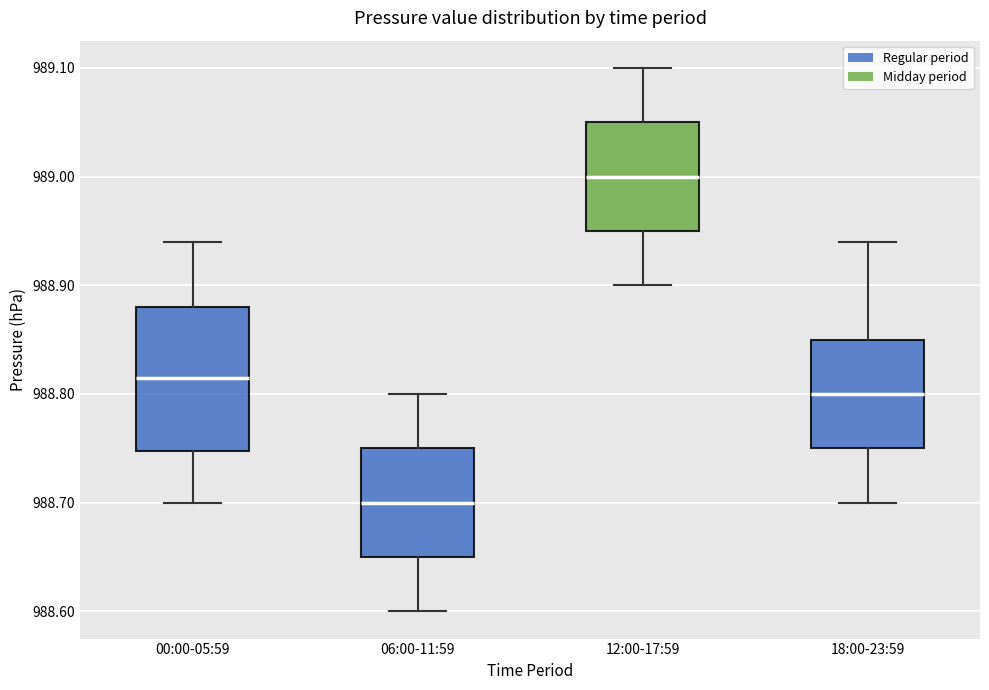

Which box has the lowest median line?

06:00-11:59